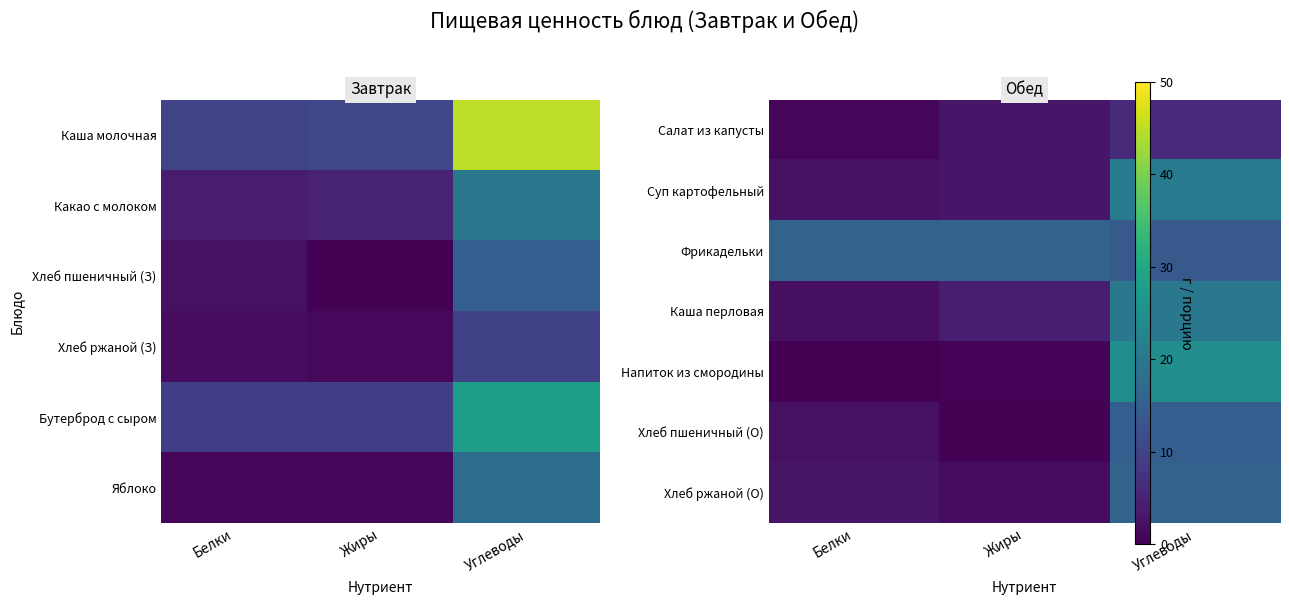

True or false: Салат из капусты has a value of 0.9 at Белки.

True